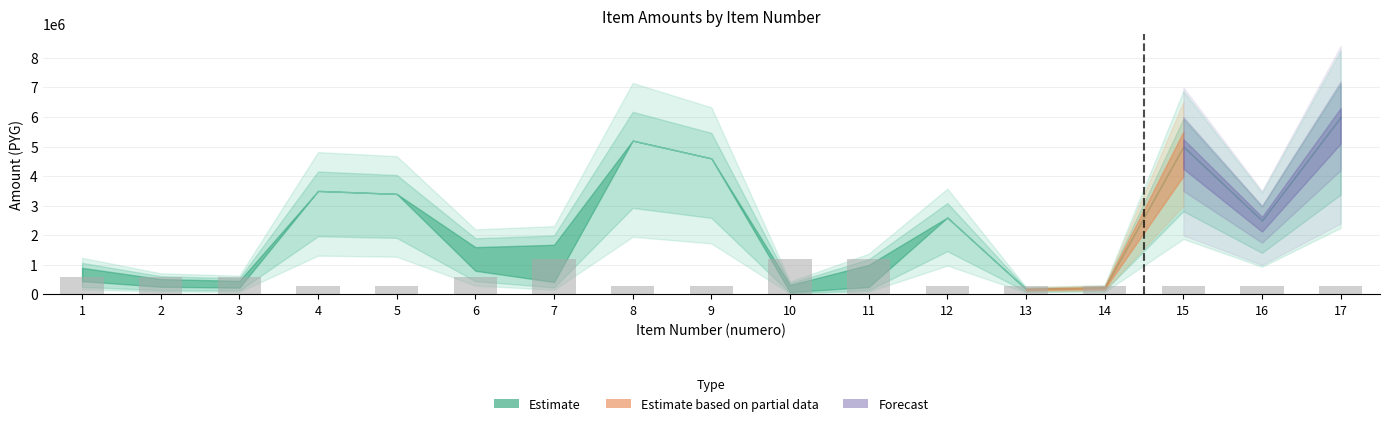

What is the value of the 17th bar from the left?

300000